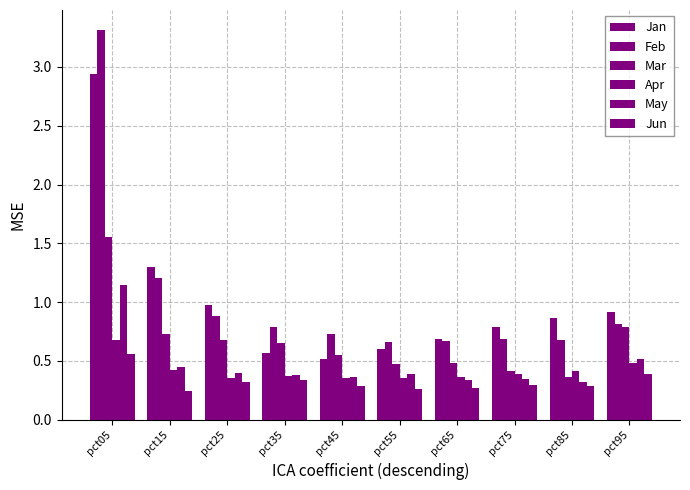

Is it true that Mar equals 0.7 at pct25?

True